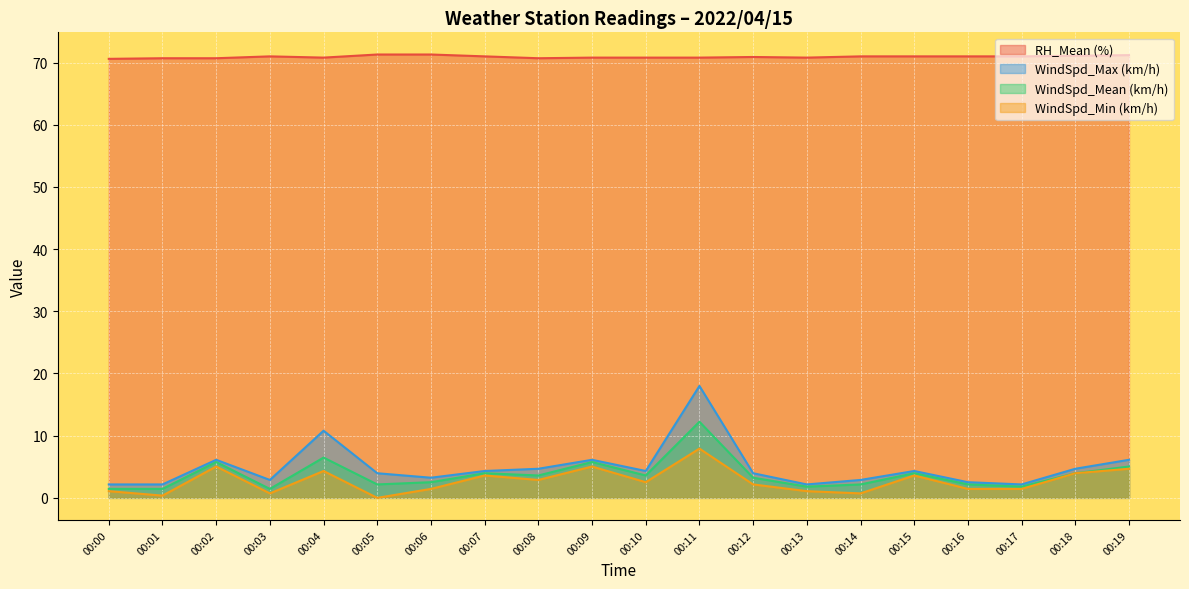

At which label does WindSpd_Min (km/h) reach its minimum?

00:05